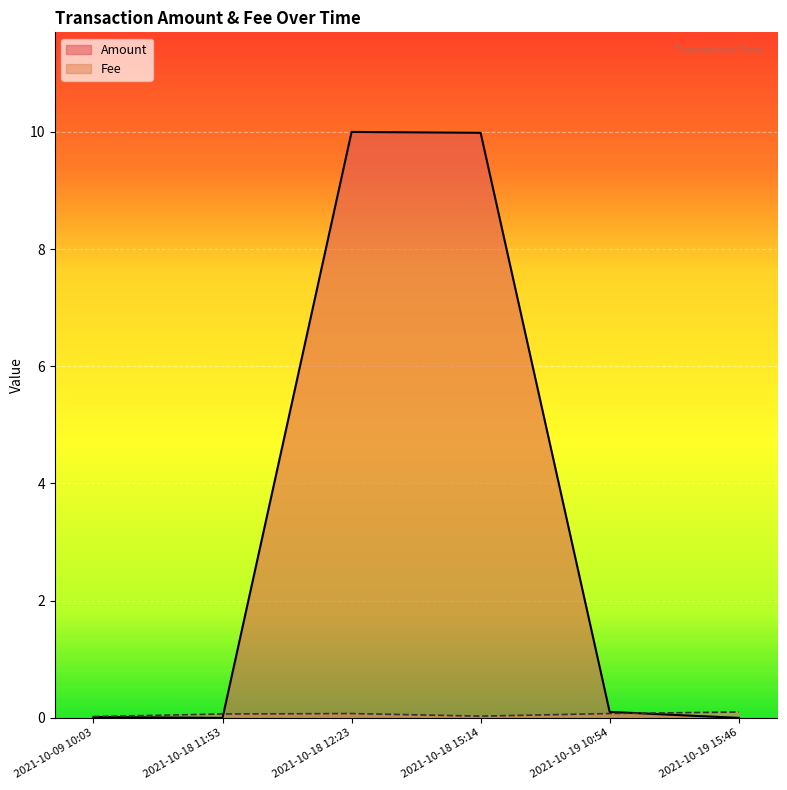

True or false: Amount has a value of 5.1 at 2021-10-18 15:14.

False